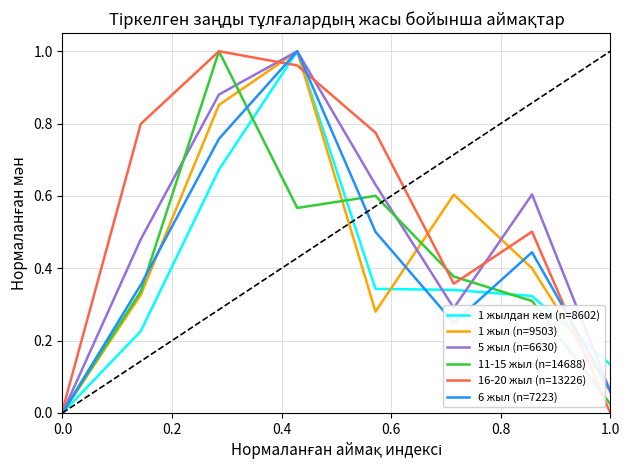

How many categories are shown in the chart?

8